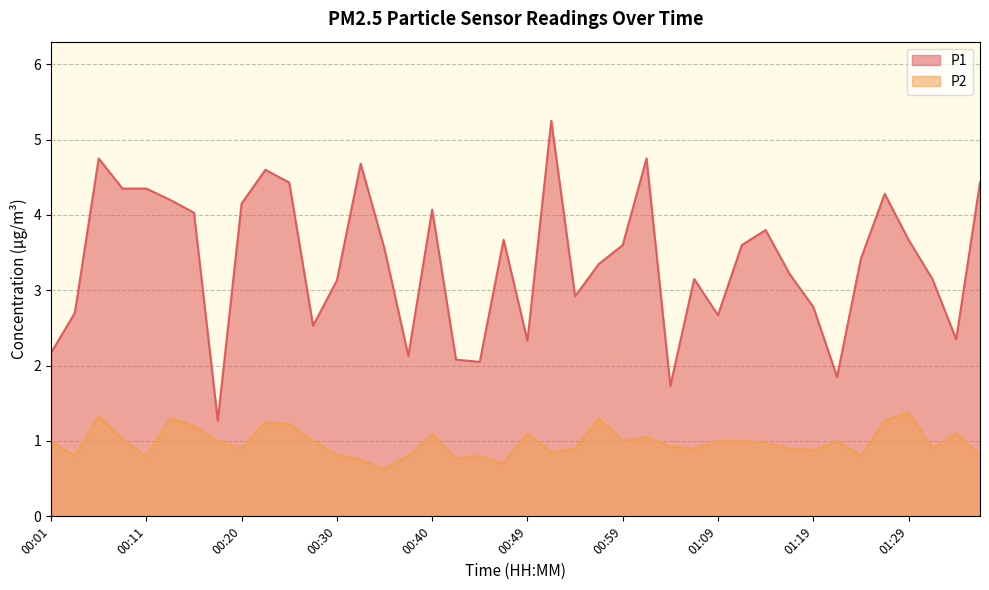

Is the value of P1 at 01:34 greater than the value of P2 at 01:26?

Yes